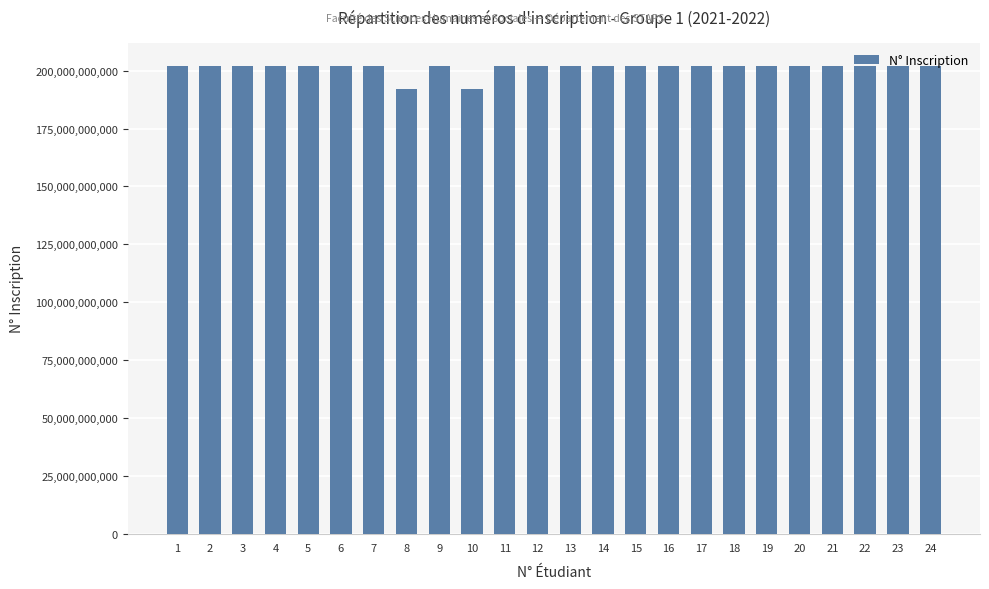

Is it true that the value at 24 is 202033002807?

True